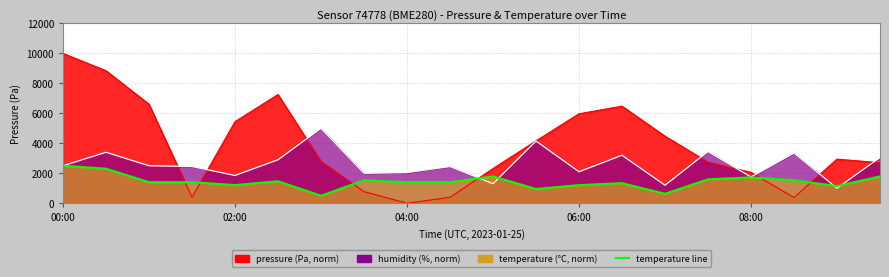

What is the total value across all series at 06:00?

9280.3